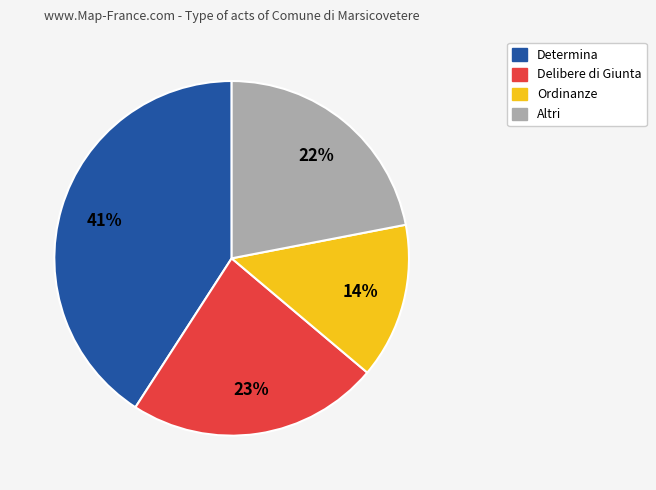

Is there any slice that represents more than half of the pie?

No